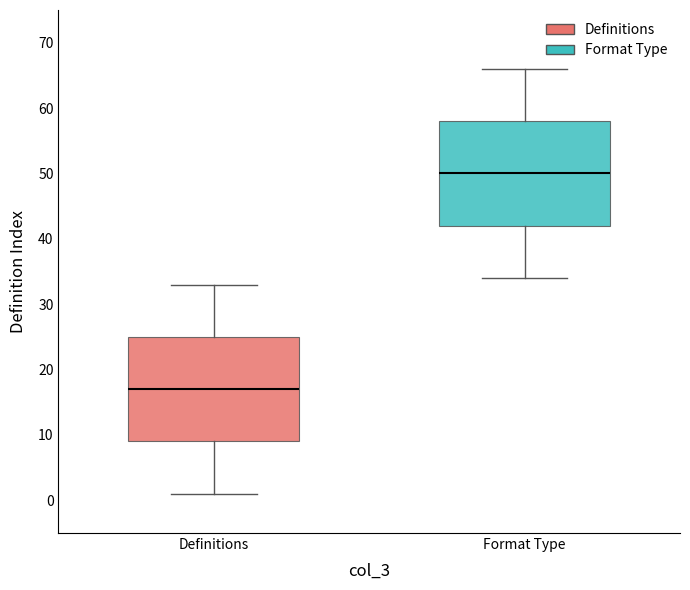

Which box has the lowest median line?

Definitions